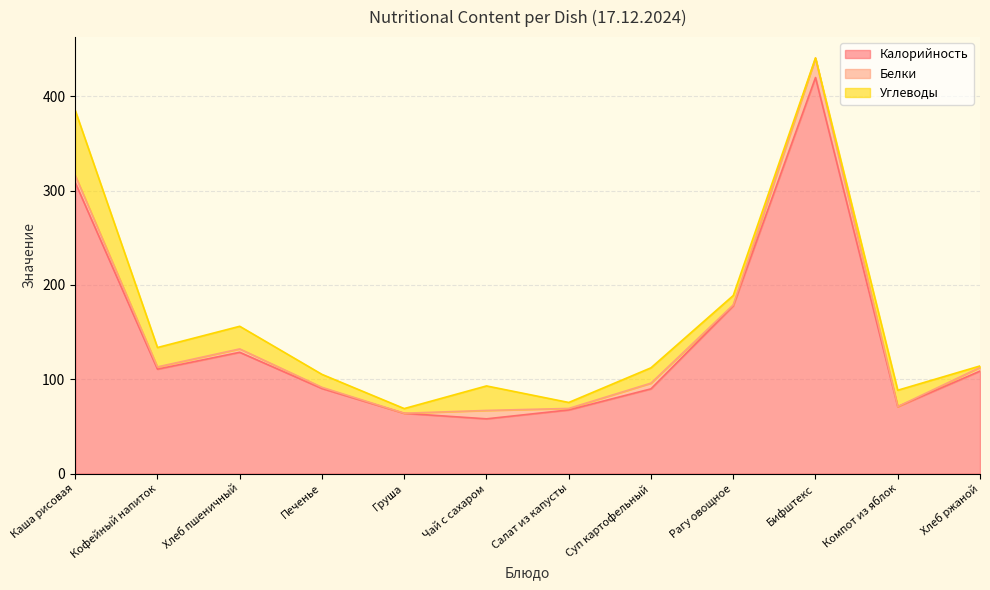

What is the value of the Калорийность point at the 4th from the left?

90.2